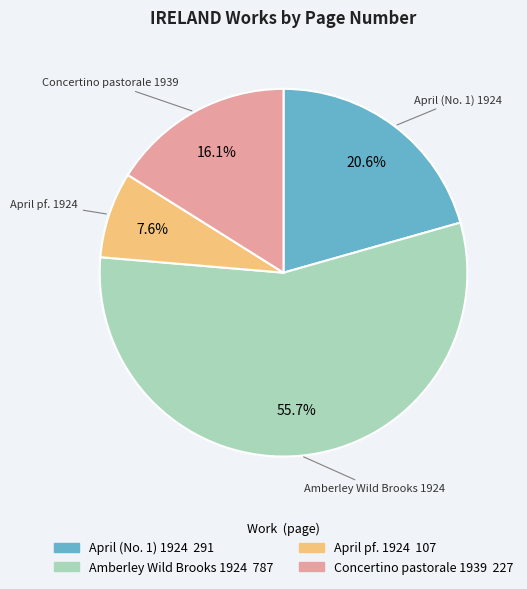

To the nearest percent, what portion does April pf. 1924 represent?

8%